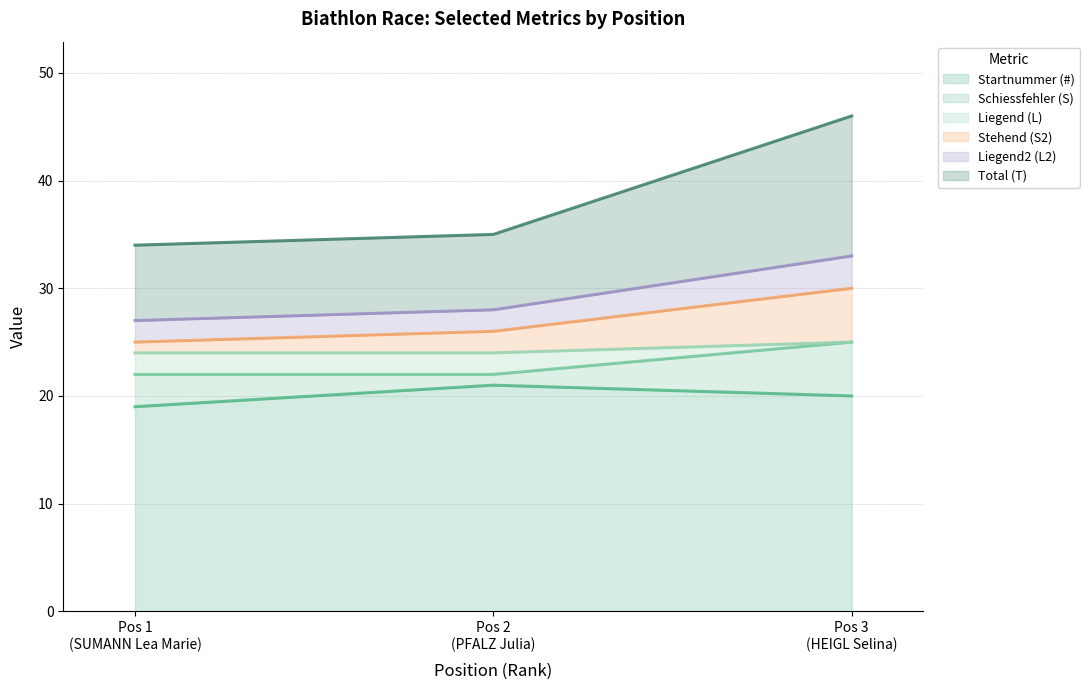

Which series has the largest total across all categories?

Total (T)